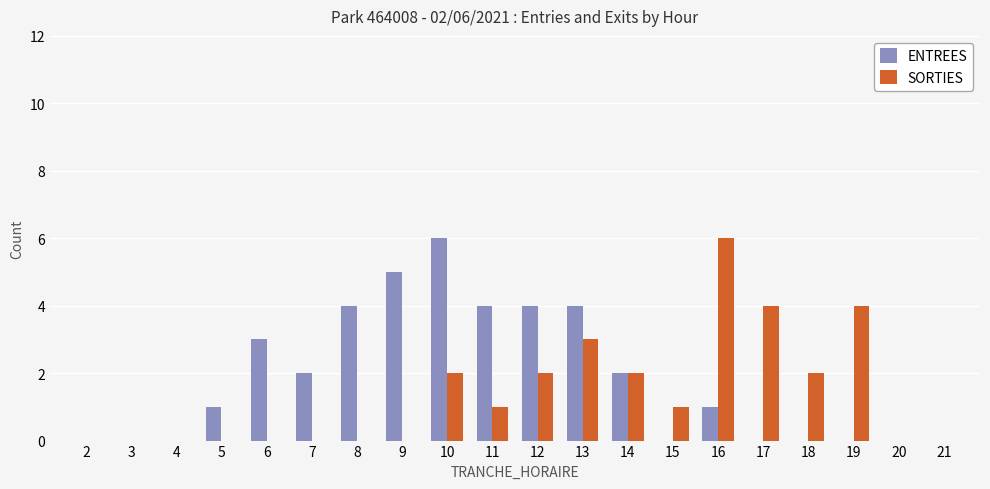

The value of ENTREES at 6 is 3. True or false?

True